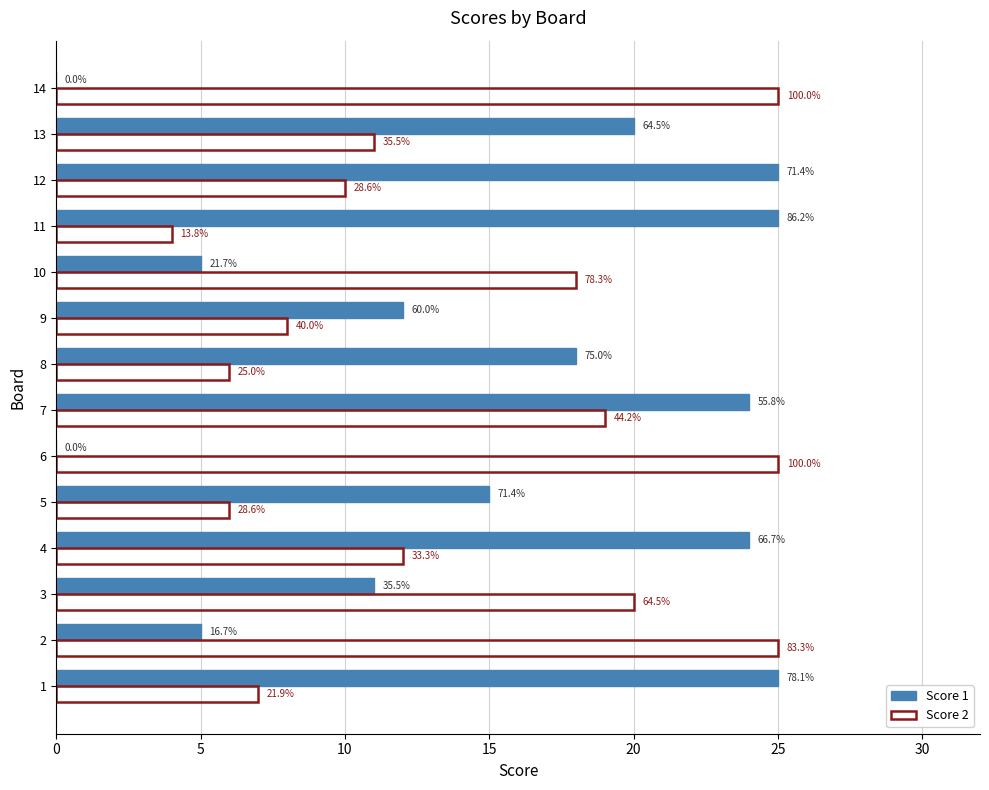

What are all the series names shown in the legend?

Score 1, Score 2